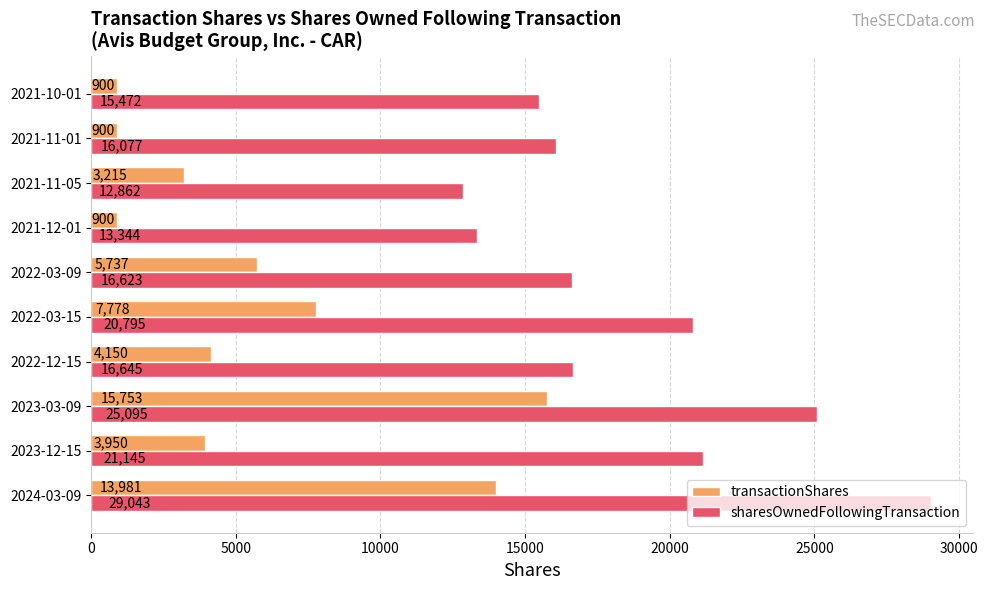

At which label does transactionShares reach its peak?

2023-03-09